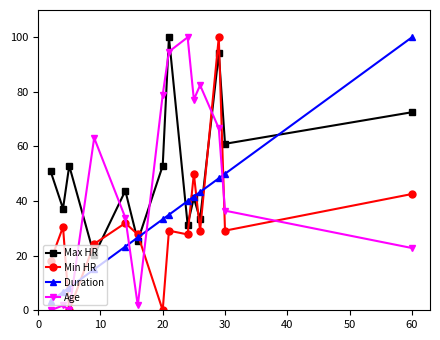

At how many categories does at least one series exceed 70?

7